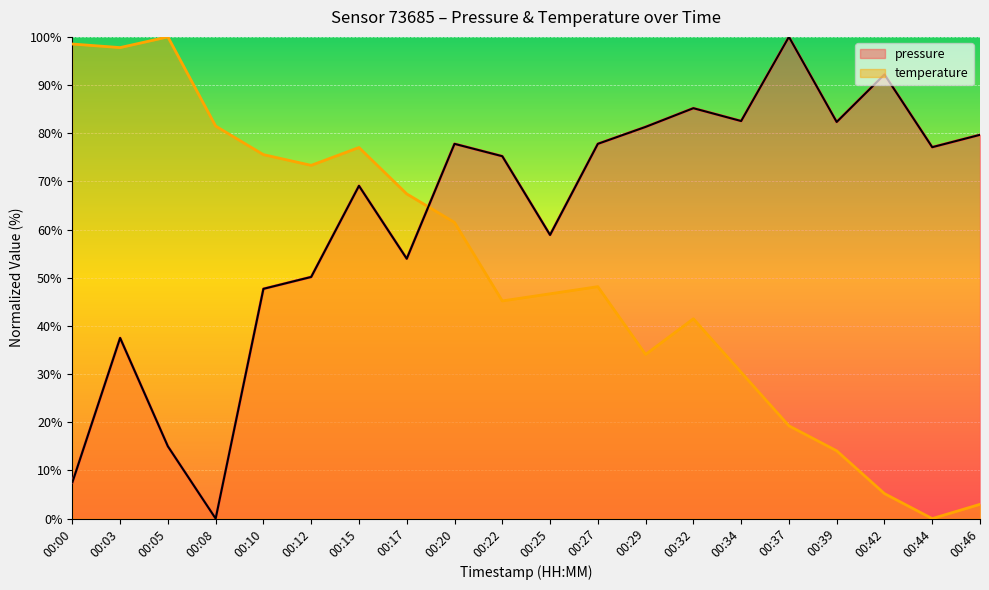

List the labels in order of temperature value, largest first.

00:05, 00:00, 00:03, 00:08, 00:15, 00:10, 00:12, 00:17, 00:20, 00:27, 00:25, 00:22, 00:32, 00:29, 00:34, 00:37, 00:39, 00:42, 00:46, 00:44